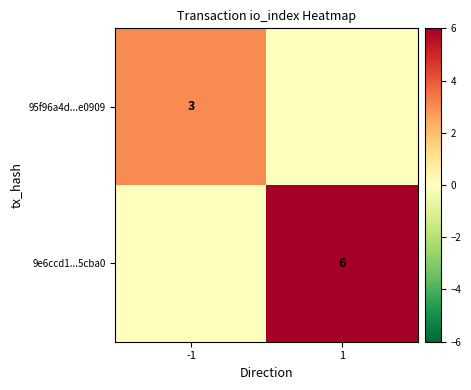

Which label corresponds to the largest value in the chart?

1